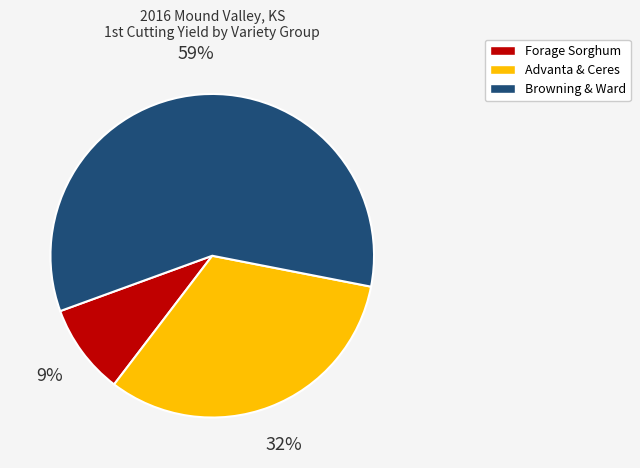

Does any single category account for the majority?

Yes